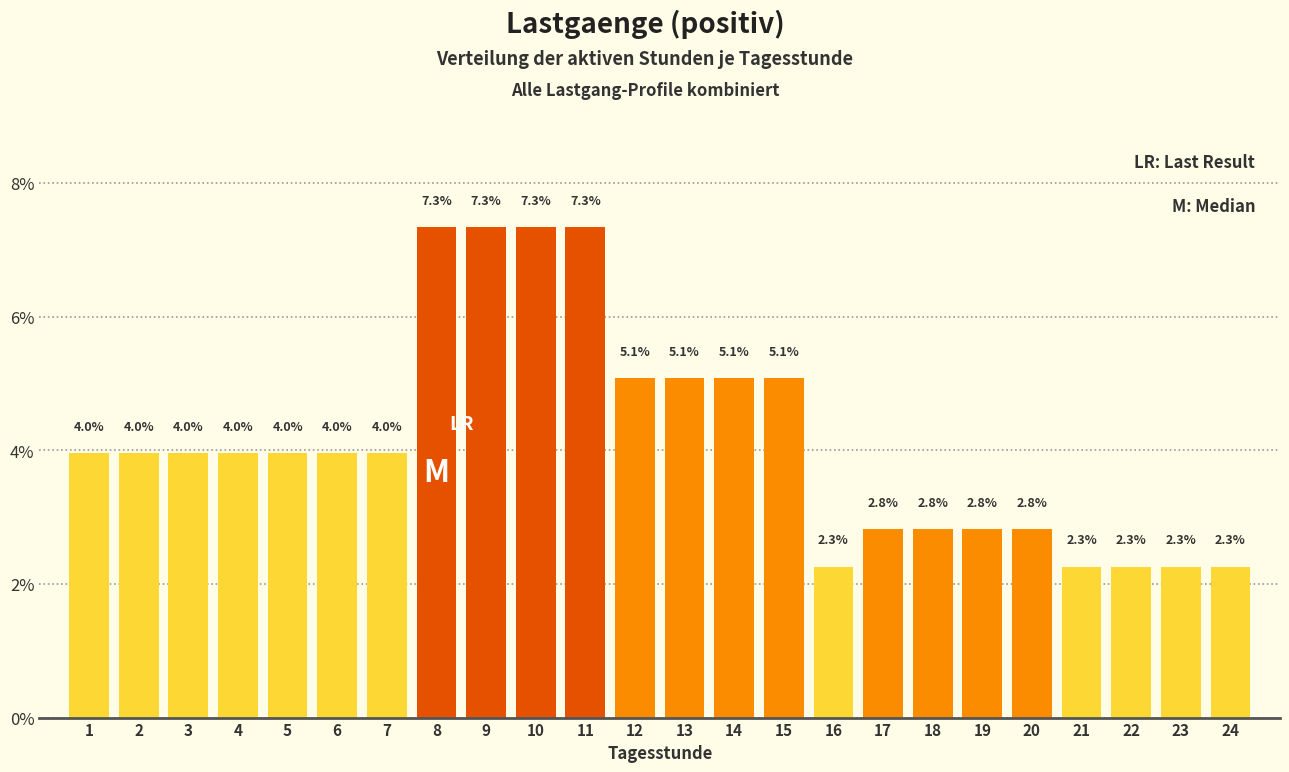

What is the height of the bar covering 9.5 to 10.5 on the x-axis?

7.3